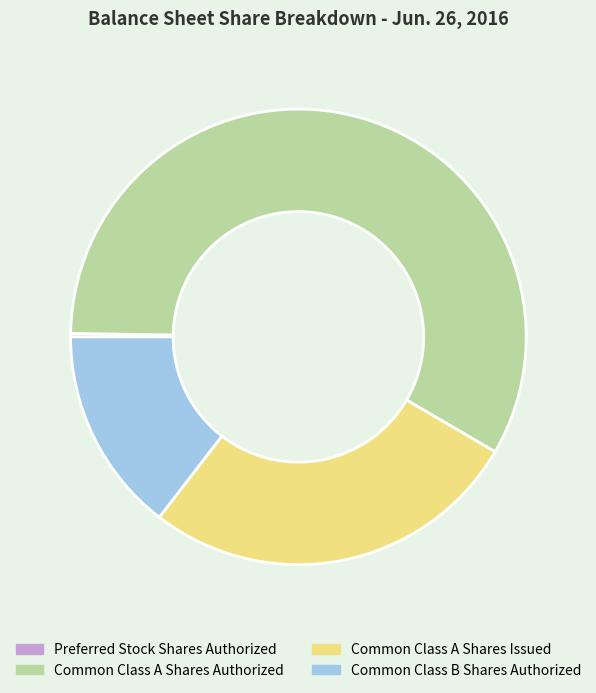

True or false: Common Class B Shares Authorized accounts for 15% of the total.

True